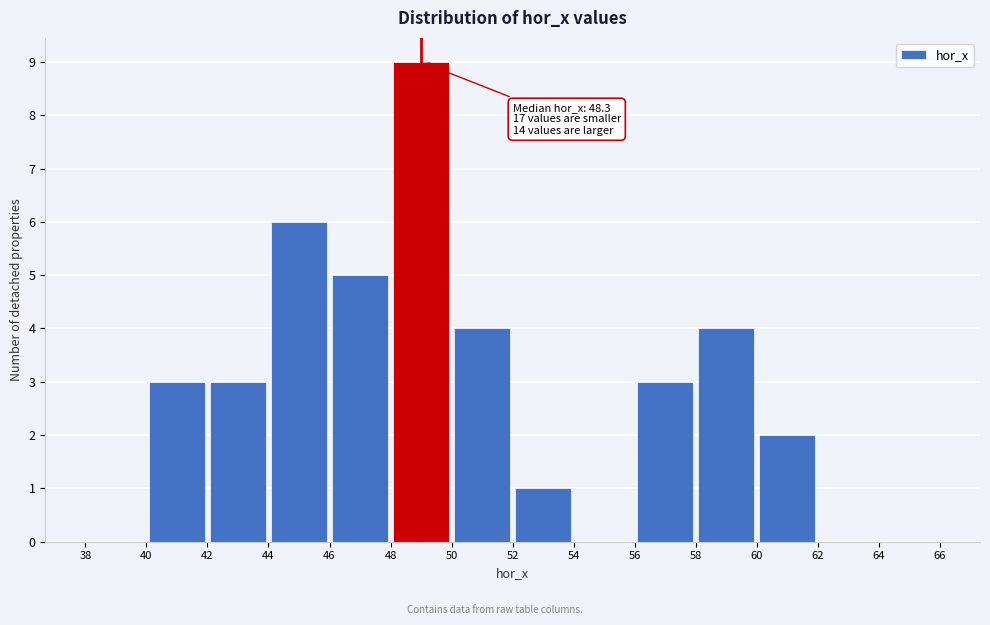

Over which range of the x-axis is the bar tallest?

48 to 50